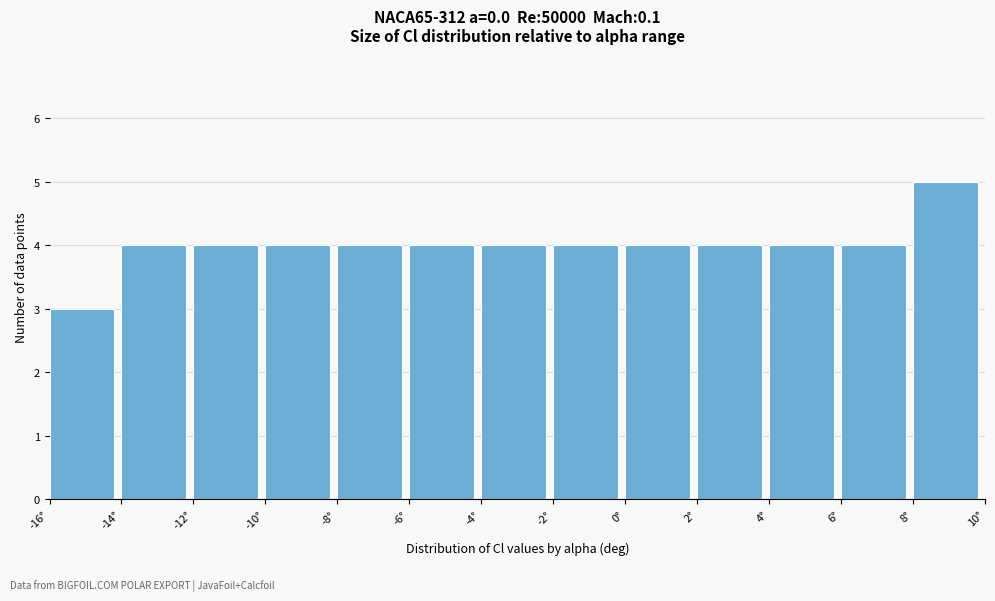

Which range on the x-axis has the tallest bar?

8 to 10